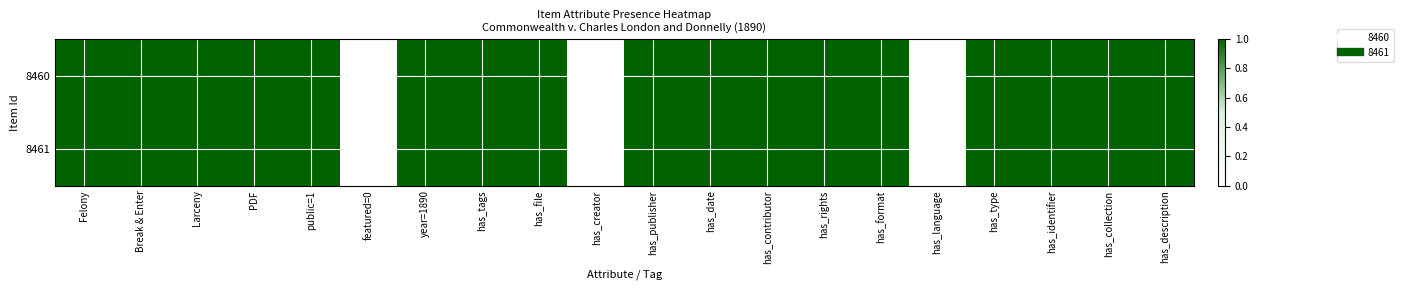

Rank the series by their maximum value, from lowest to highest.

8460, 8461